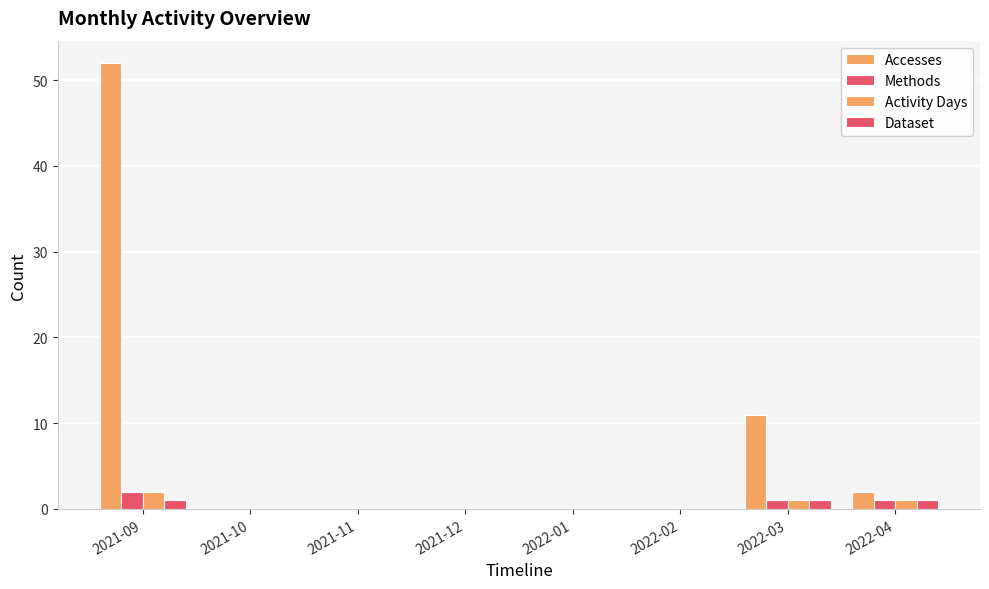

Which category has the lowest value across all series?

2021-10